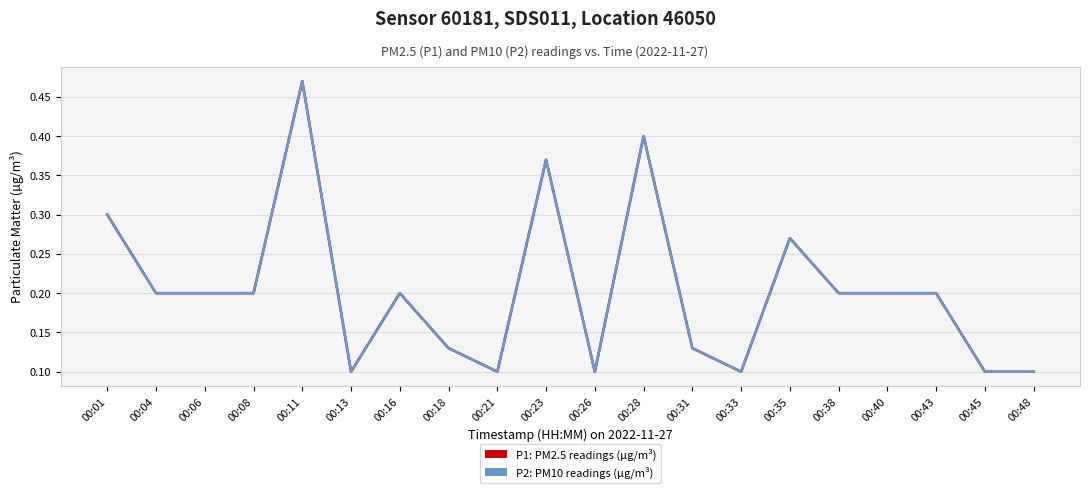

True or false: P2: PM10 readings (µg/m³) and P1: PM2.5 readings (µg/m³) intersect in this chart.

False